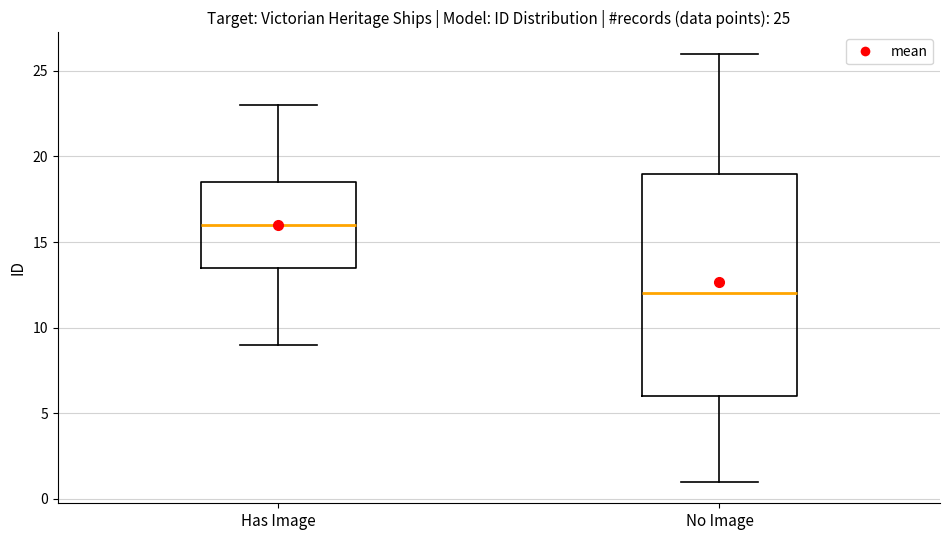

Comparing the boxes themselves (not the whiskers), which one is the tallest?

No Image